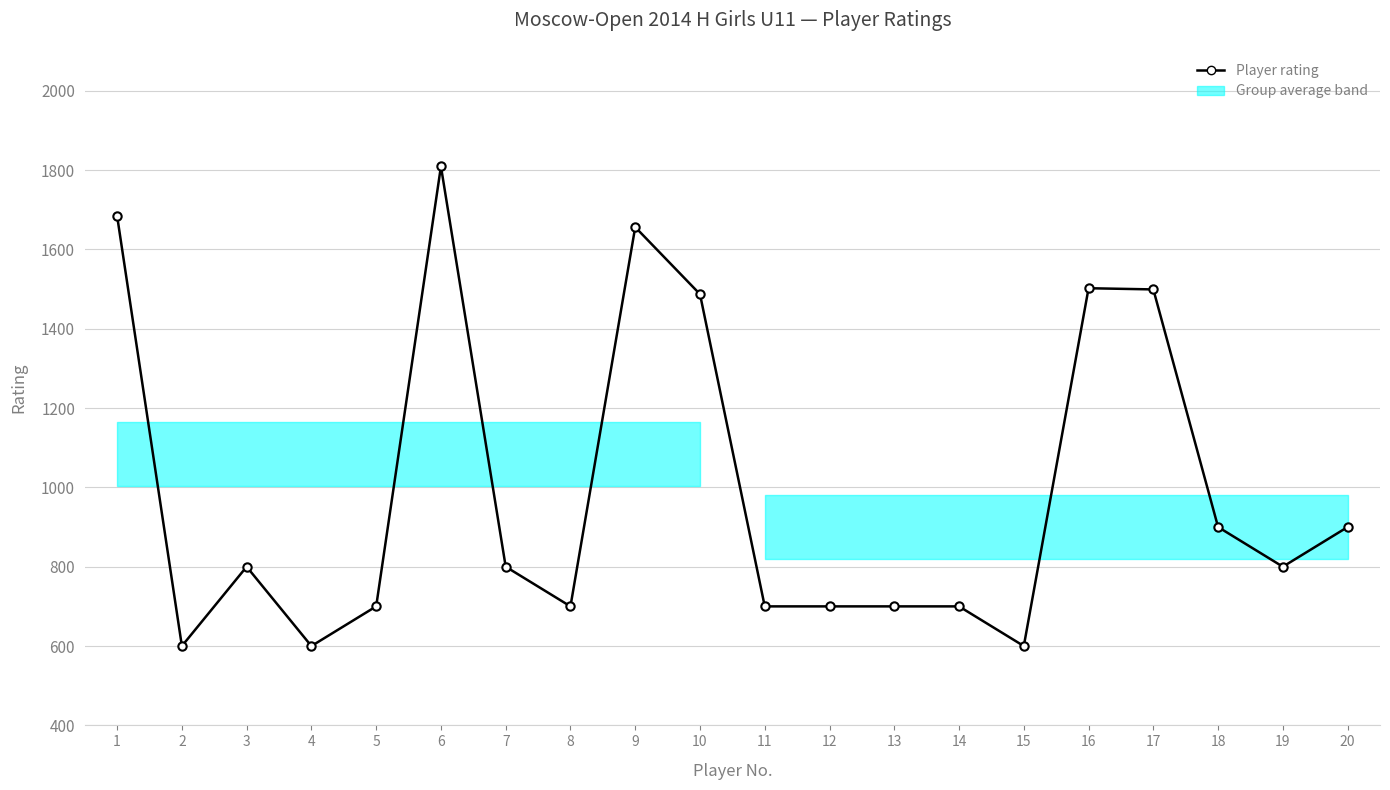

How many interior local peaks (higher than both neighbors) does the data have?

4